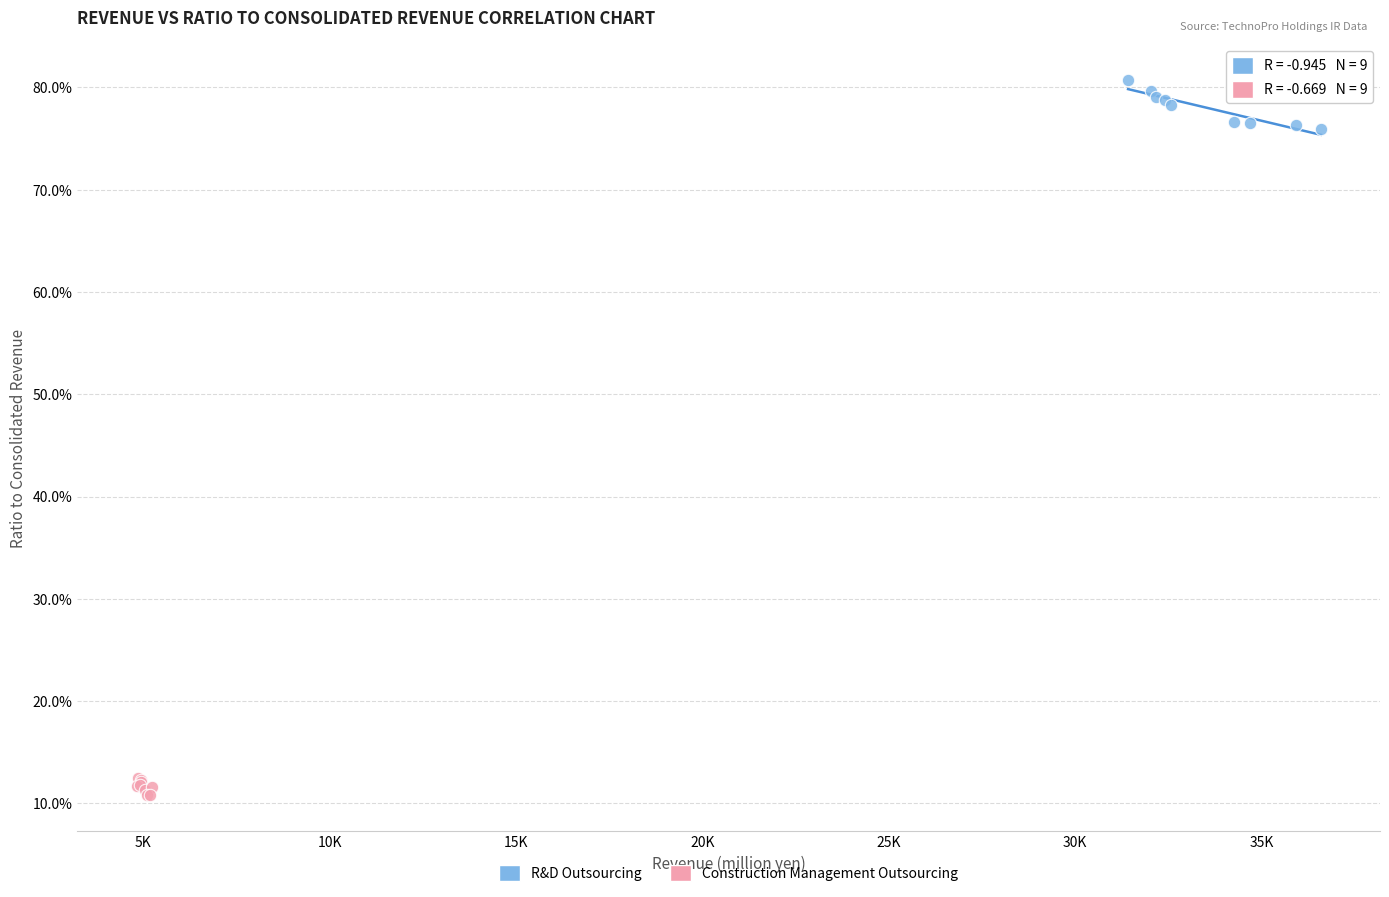

Which series contains the lowest Y value?

Construction Management Outsourcing